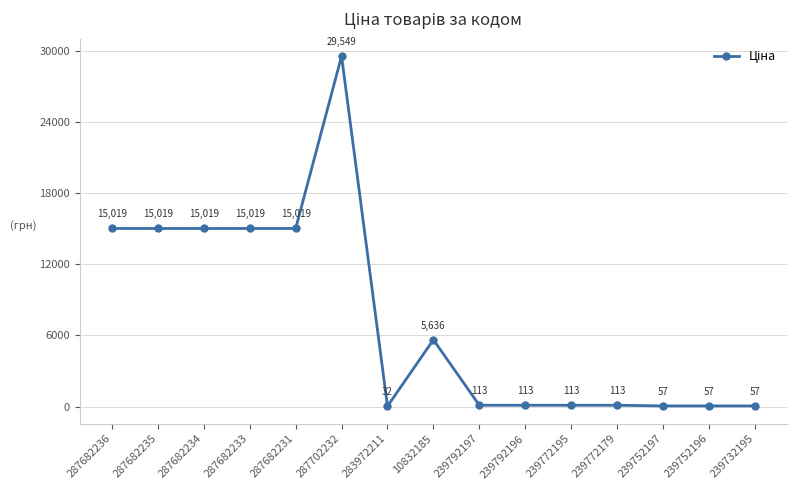

Is it true that the value at 287682231 is 8666.6?

False